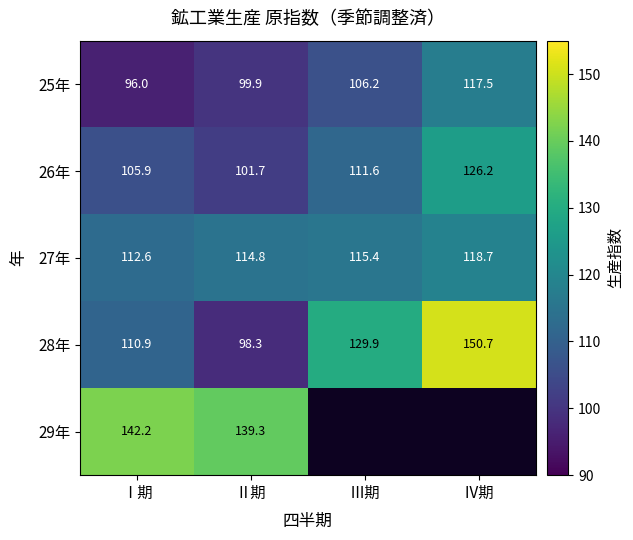

What is the sum of all 26年 values?

445.4